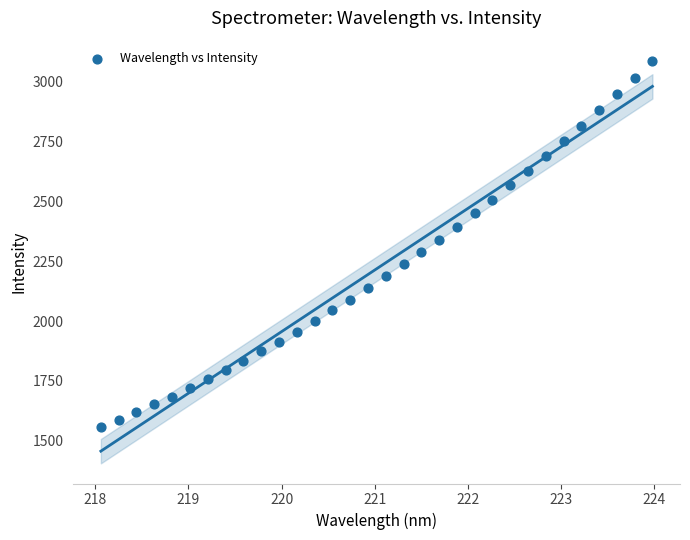

What is the range of Y values (max minus min)?

1532.6